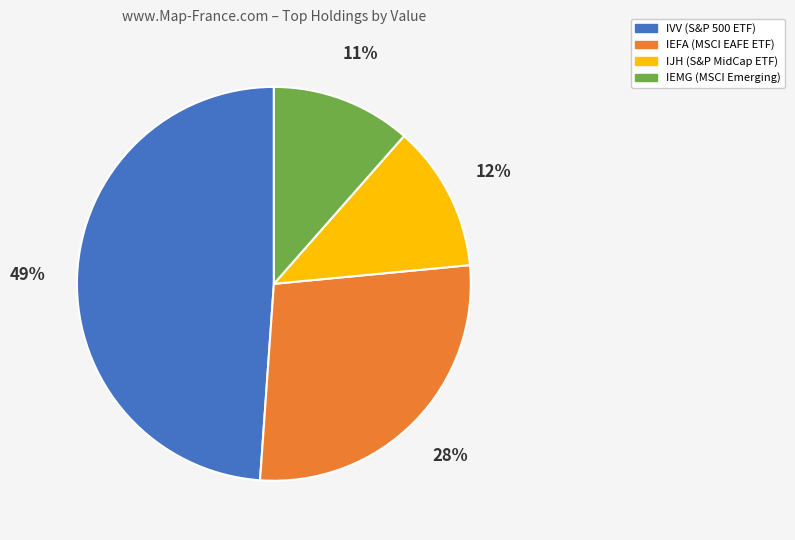

How many slices are in this pie chart?

4